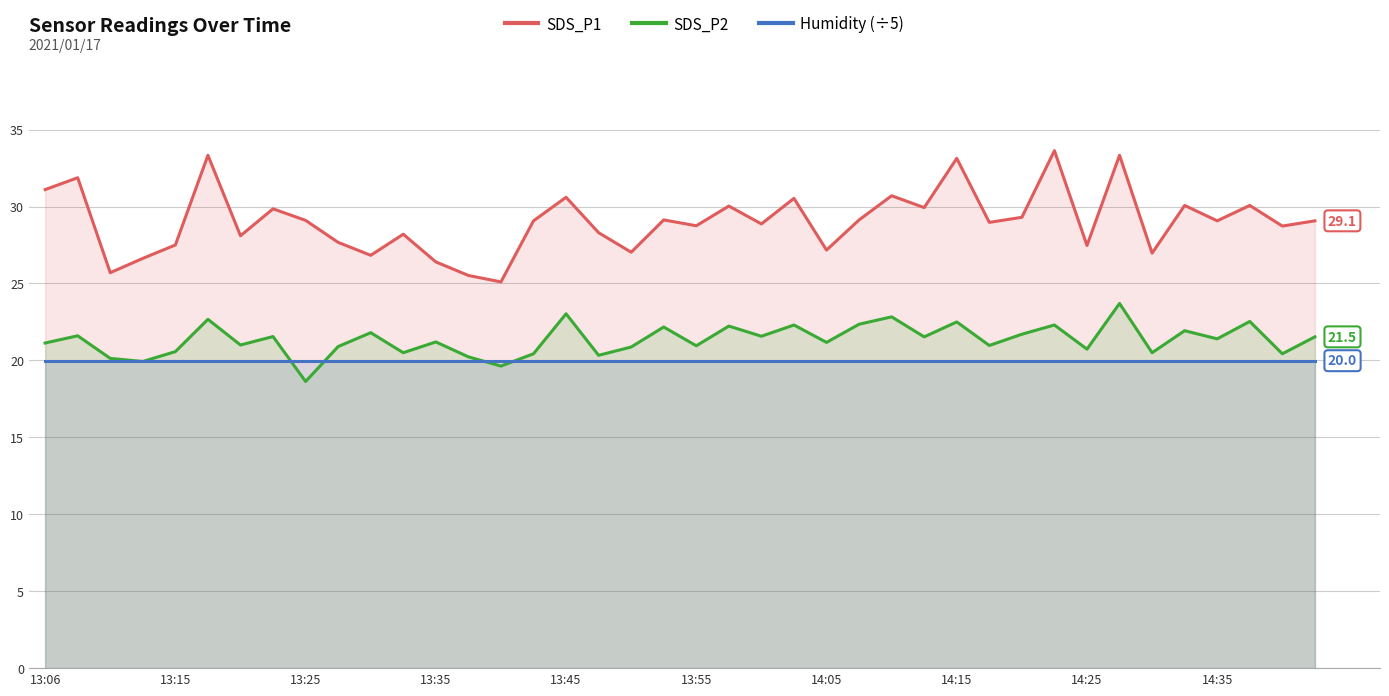

What is the approximate value of Humidity (÷5) at 13:15?

20.0